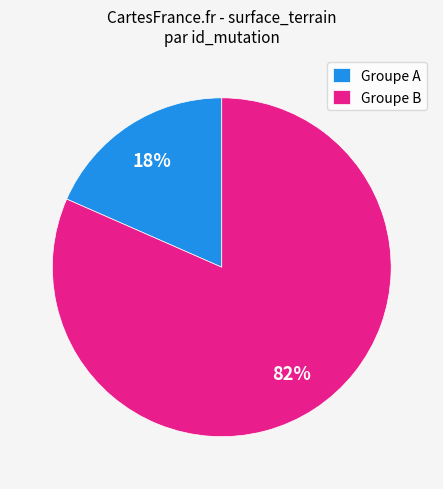

True or false: Groupe B accounts for 82% of the total.

True